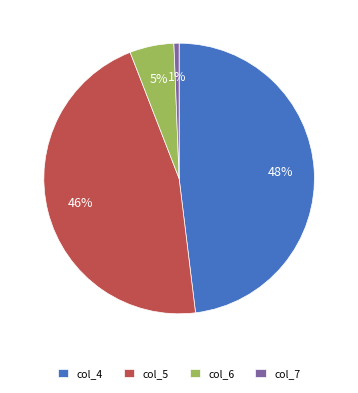

To the nearest percent, what percentage of the pie is col_7?

1%